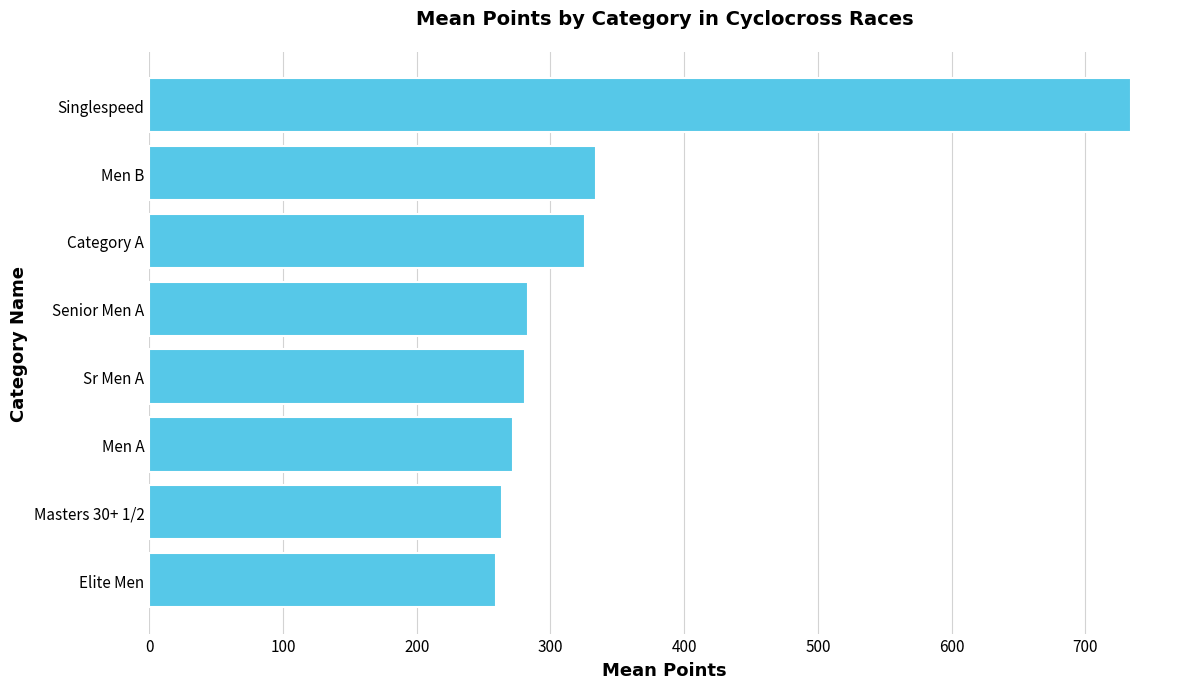

What is the average value?

344.1